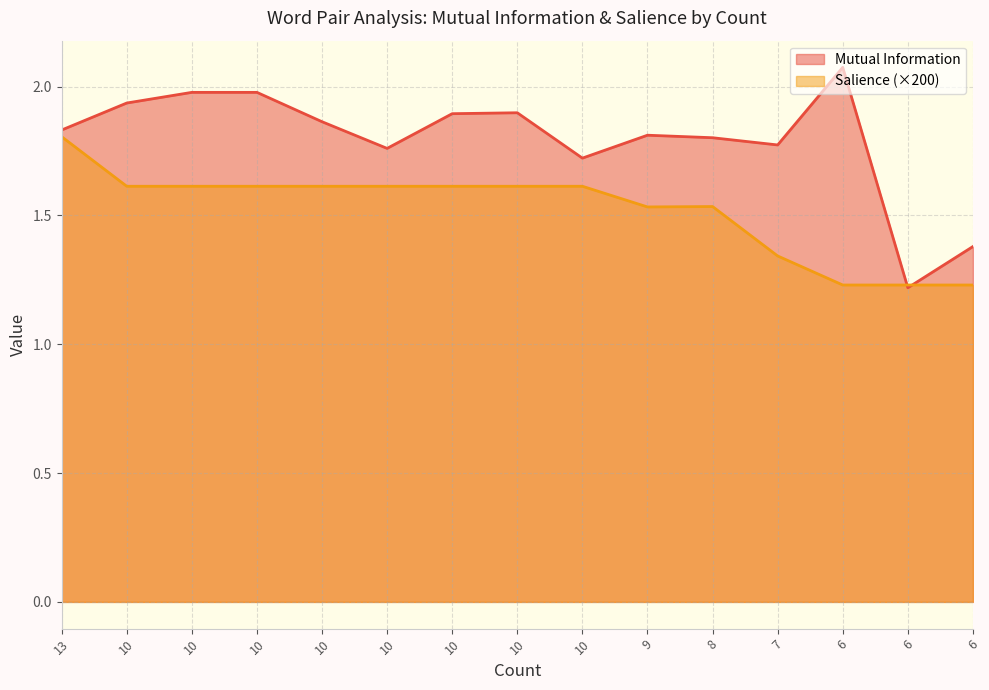

How many intersections are there between Mutual Information and Salience?

2